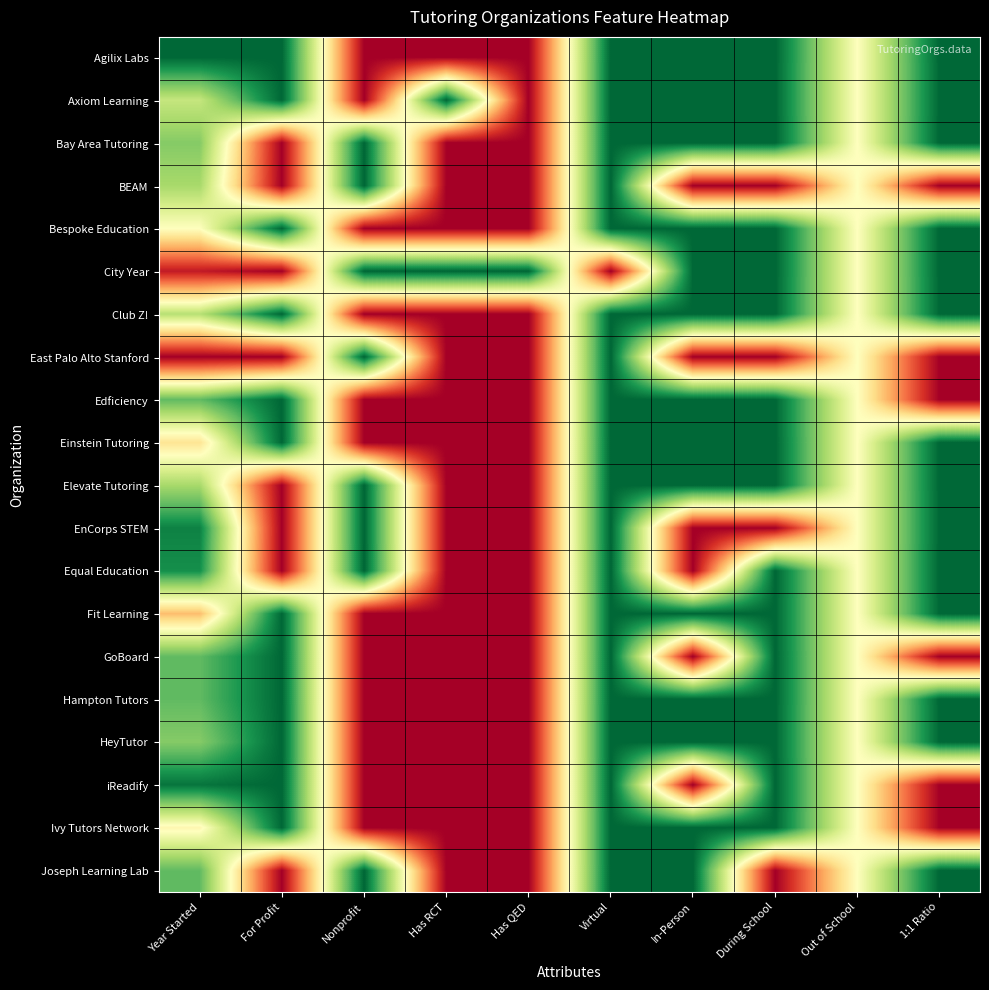

At how many categories does at least one series exceed 0?

10